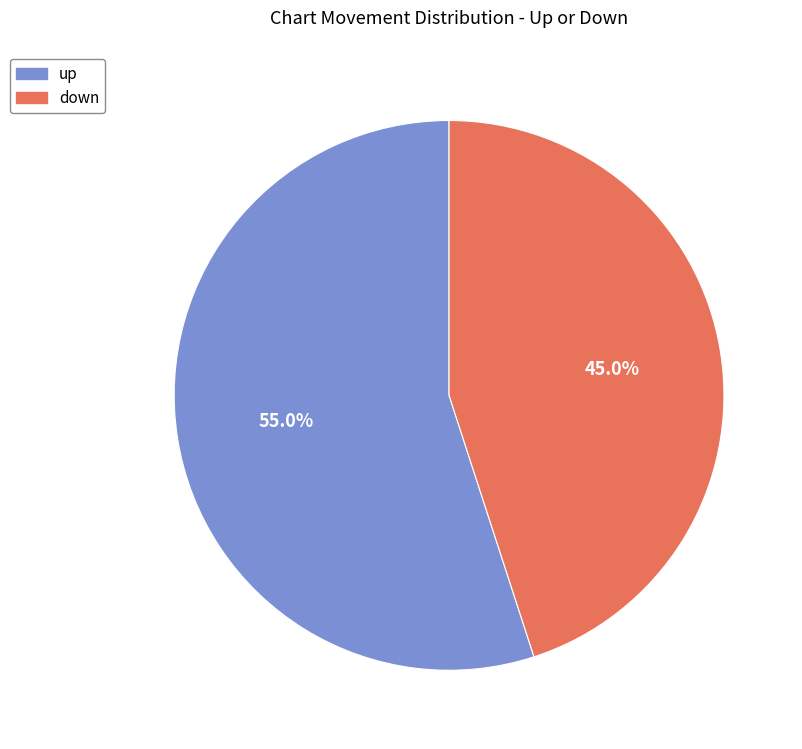

To the nearest percent, what percentage of the pie is up?

55%